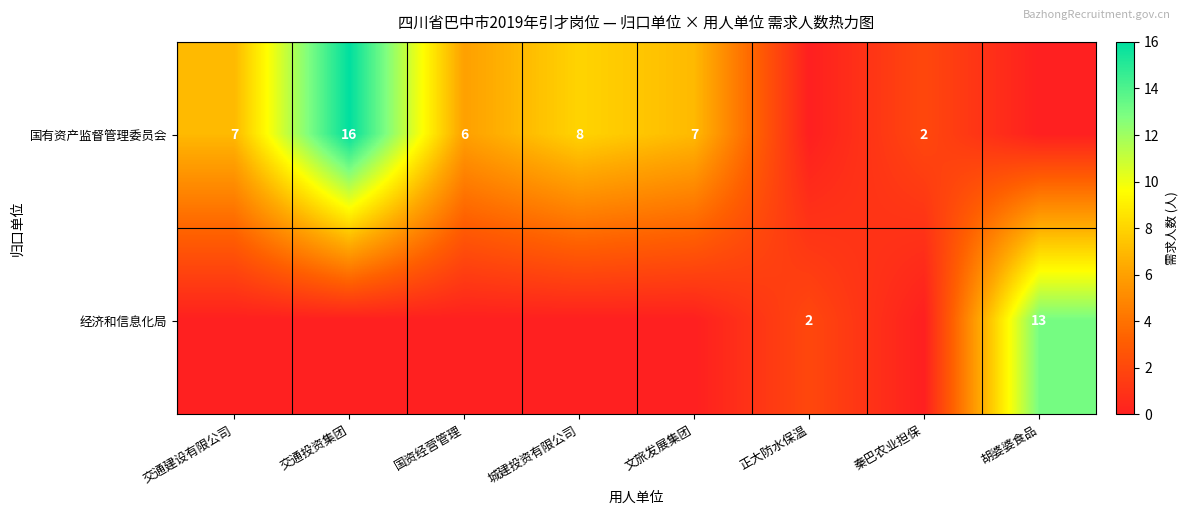

Is it true that 国有资产监督管理委员会 equals 7 at 文旅发展集团?

True